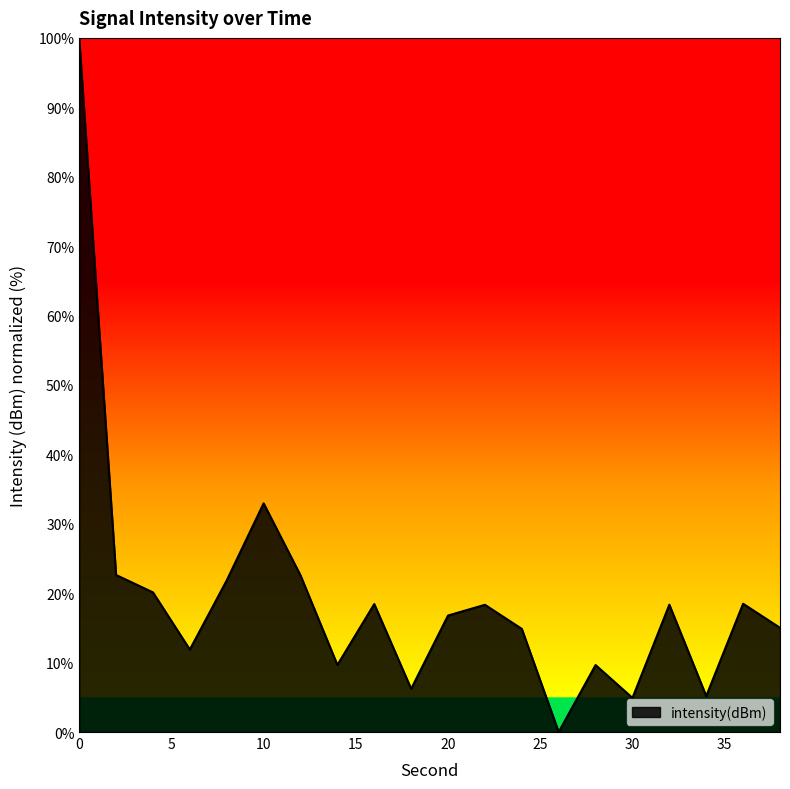

True or false: the data has more than 2 interior local peaks.

True